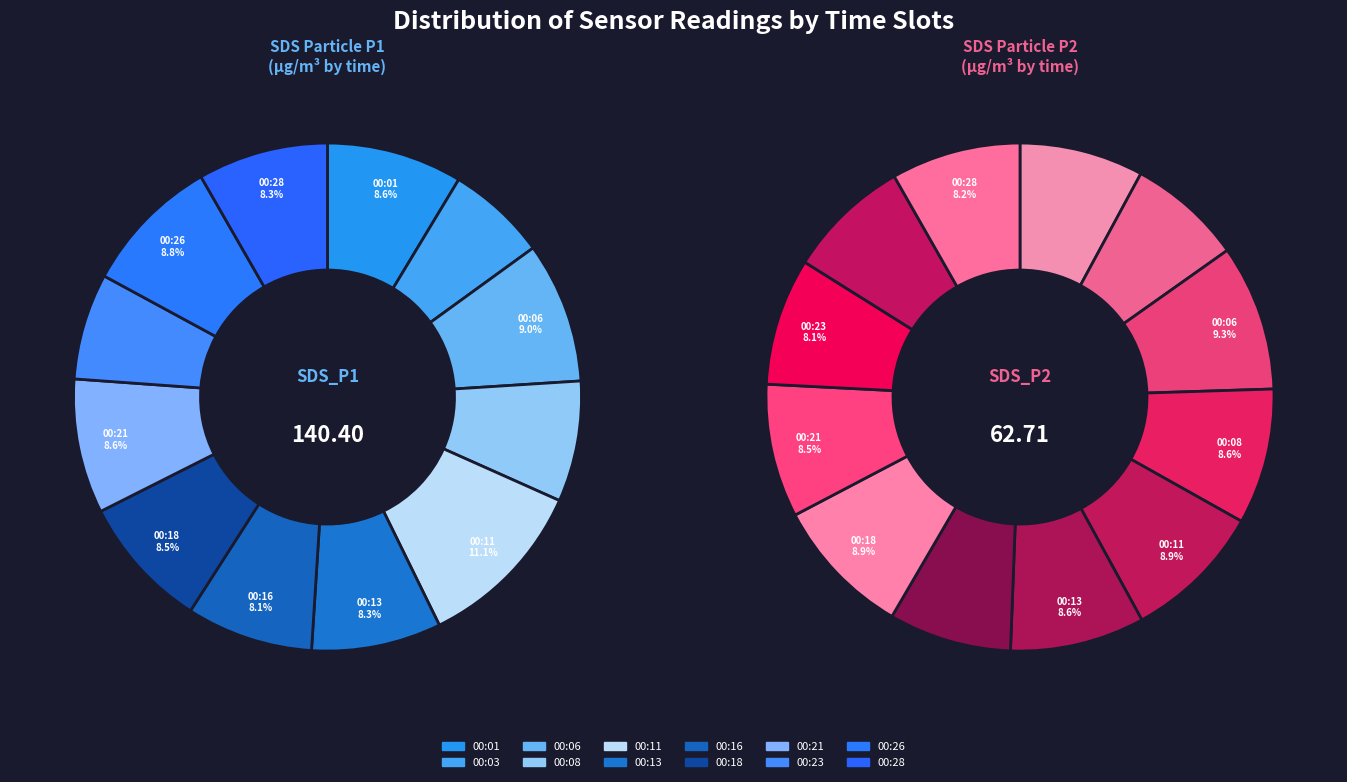

What percentage is the 00:08 slice, to the nearest percent?

9%